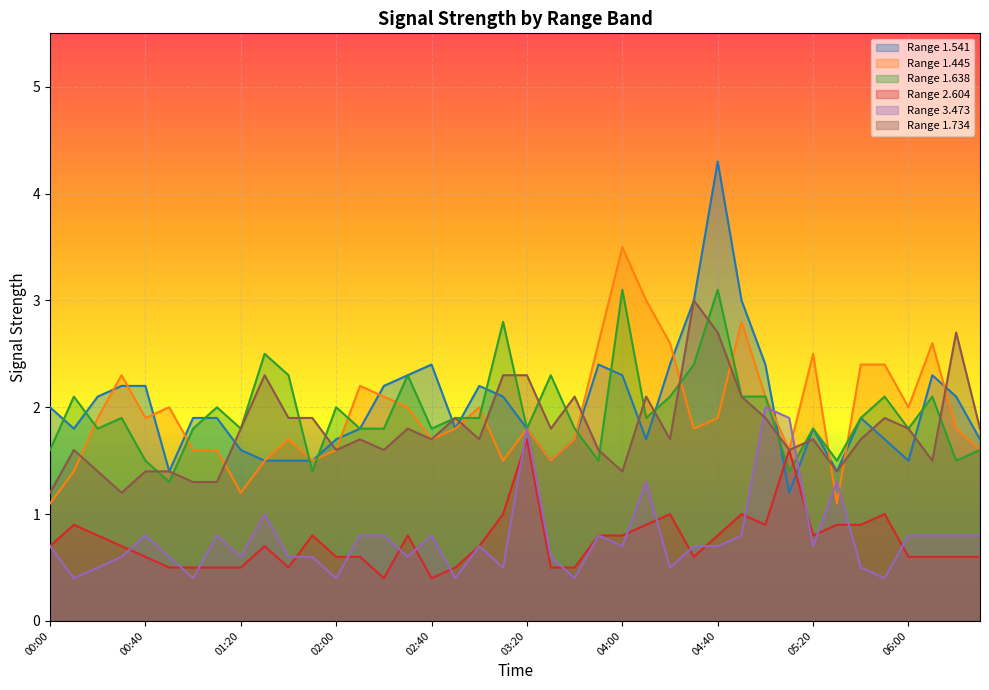

What position from the right is 01:40?

30